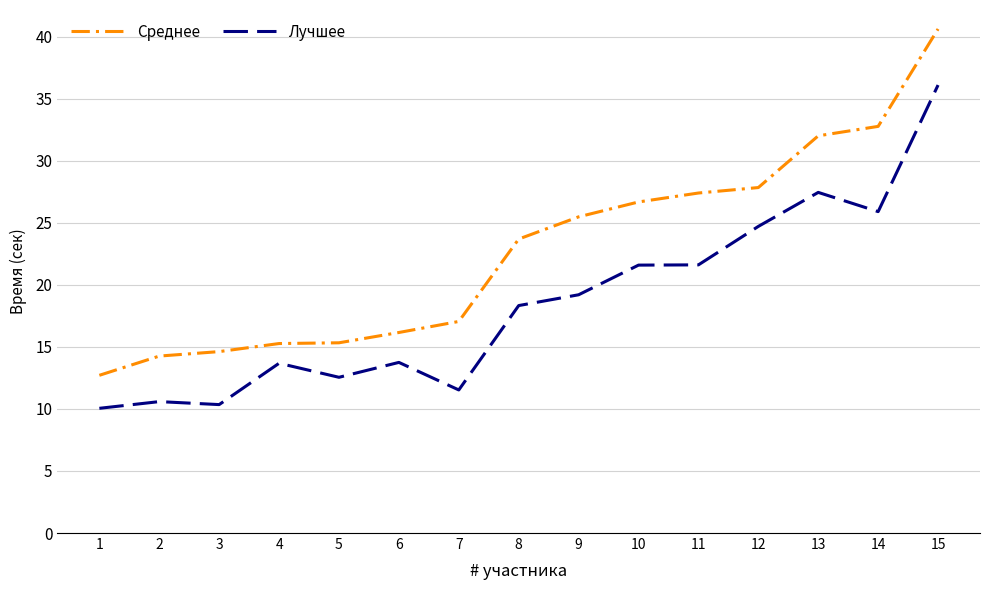

What is the difference between the second highest and minimum values in the Среднее series?

20.1